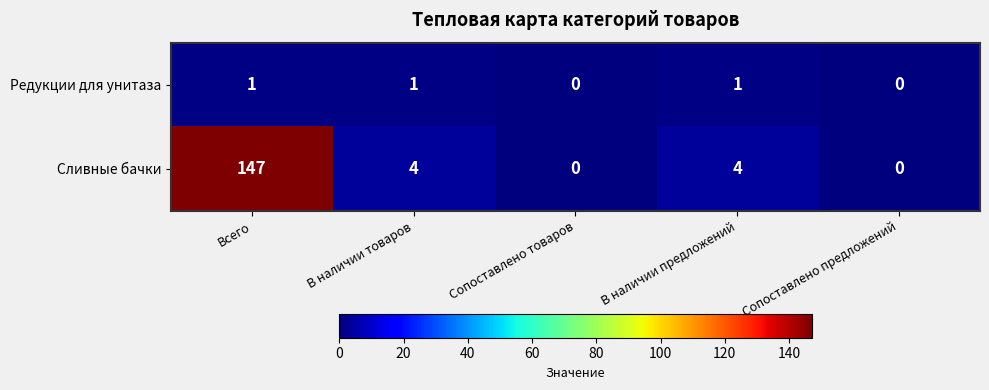

How many series are shown in this chart?

2